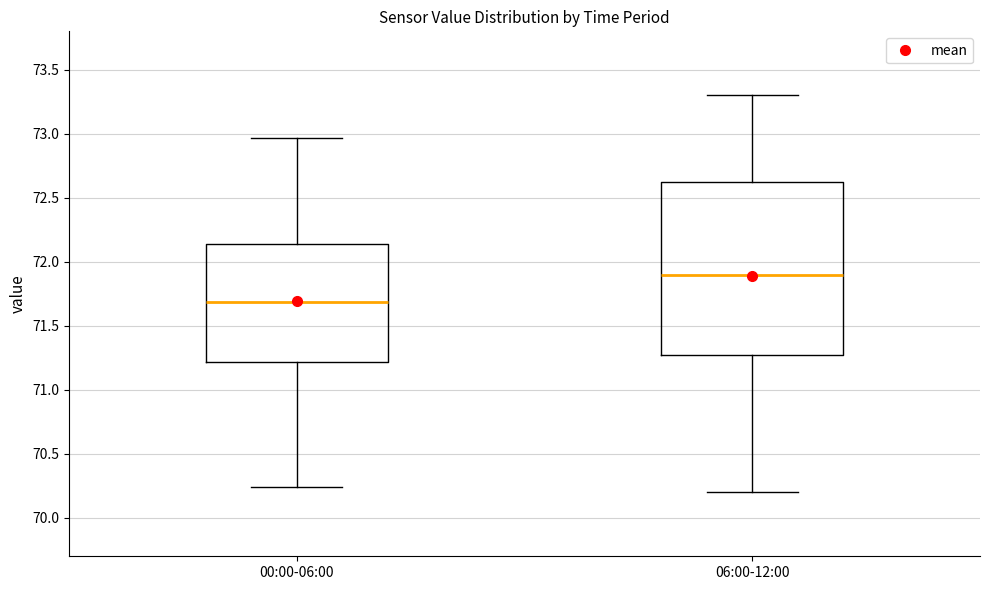

Comparing the boxes themselves (not the whiskers), which one is the tallest?

06:00-12:00